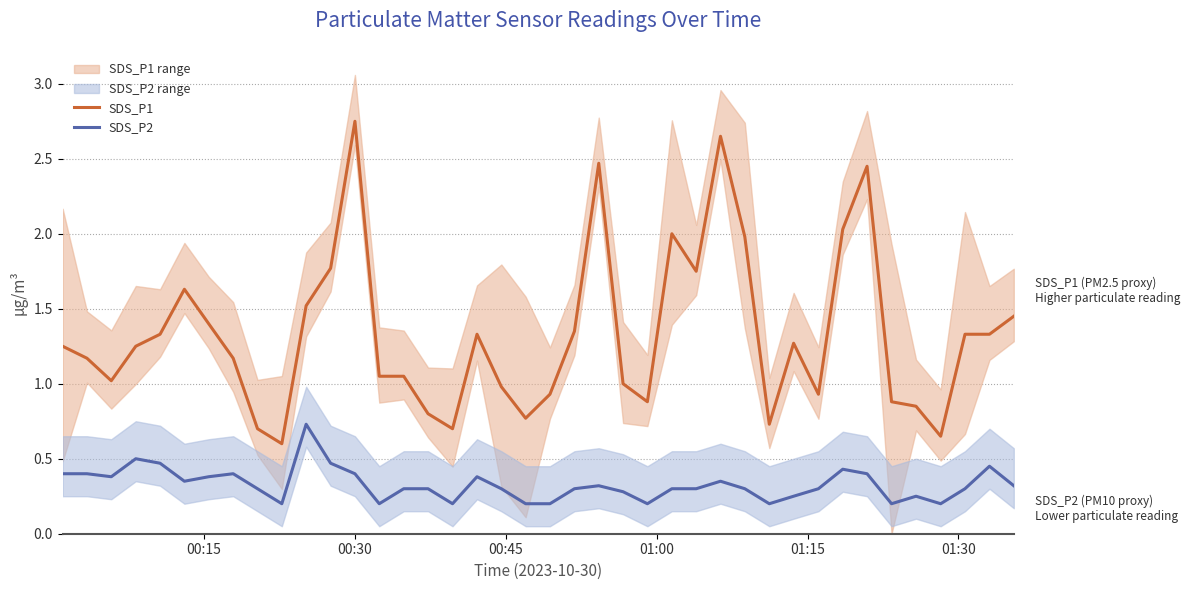

True or false: SDS_P2 and SDS_P1 cross at least once.

False